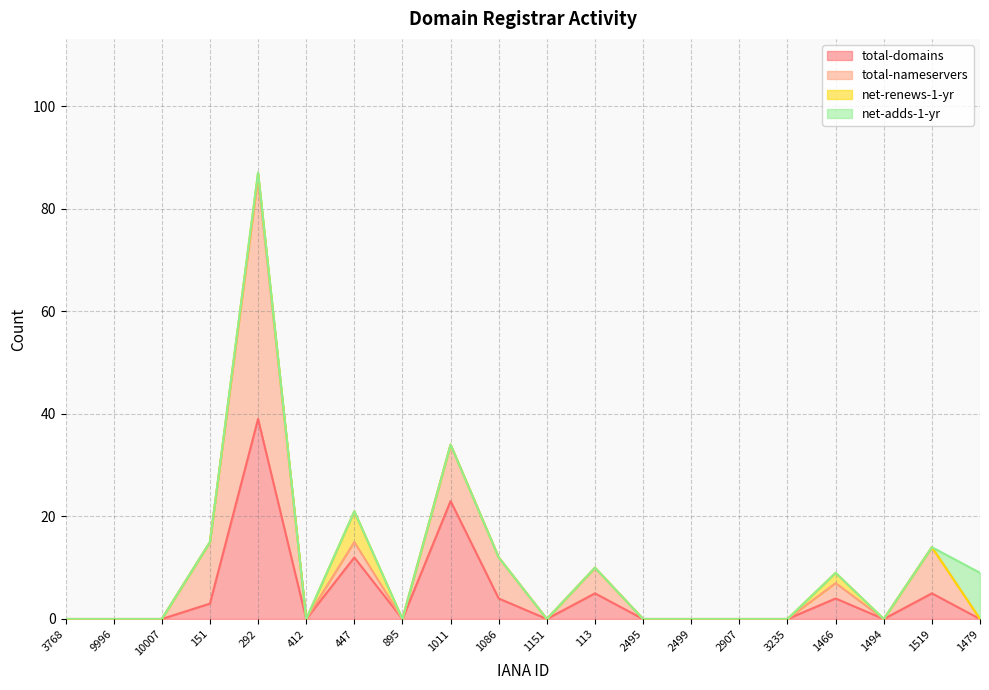

True or false: total-nameservers and net-renews-1-yr intersect in this chart.

False